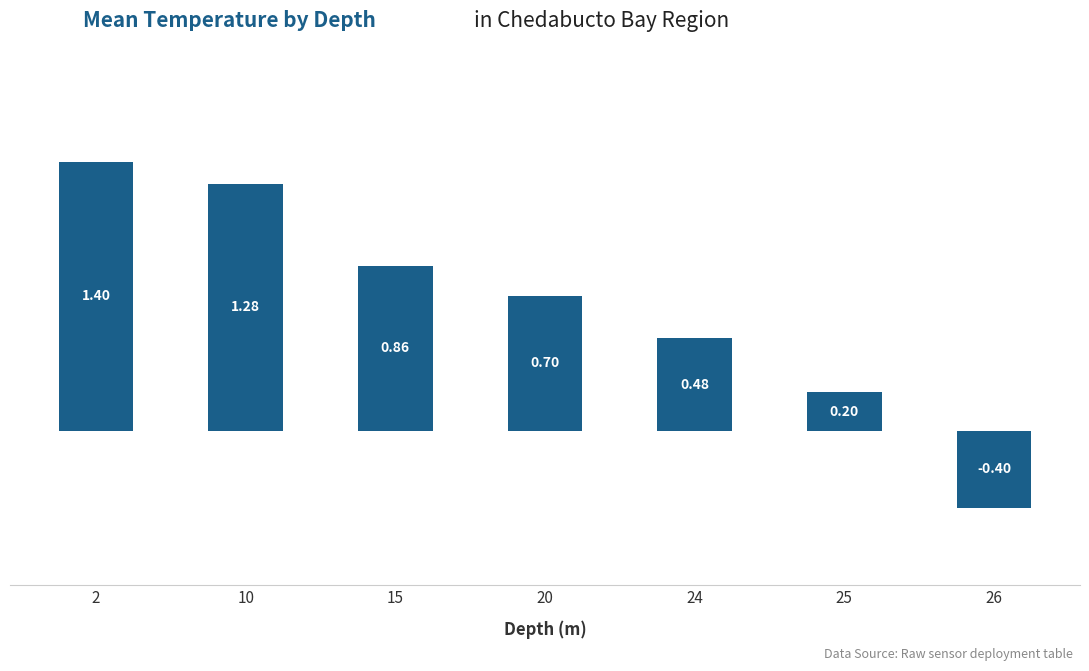

Count the number of values greater than 0.

6